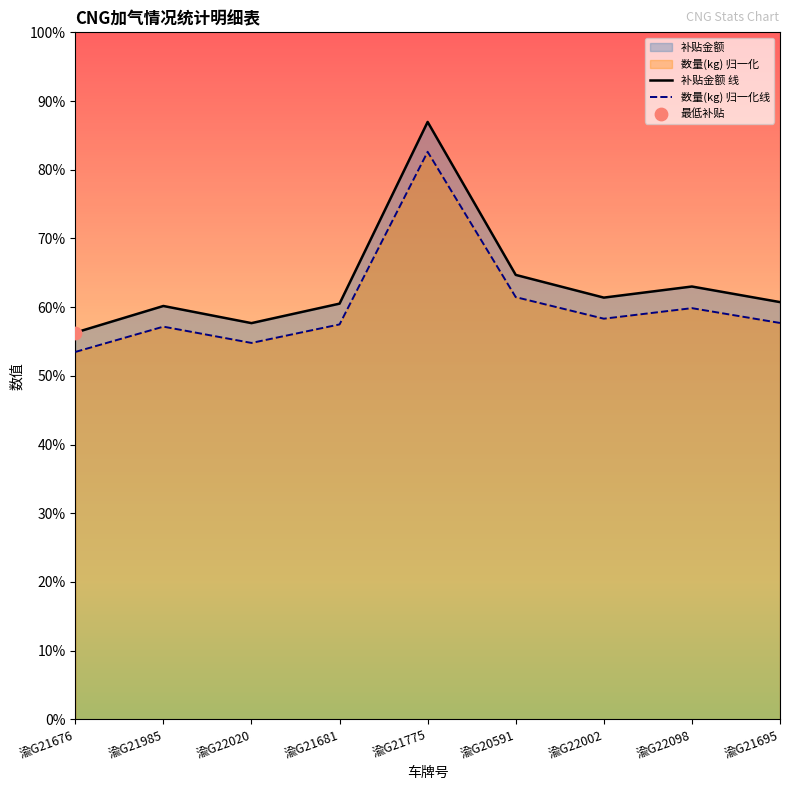

Which series contains the lowest Y value?

数量(kg) 归一化线